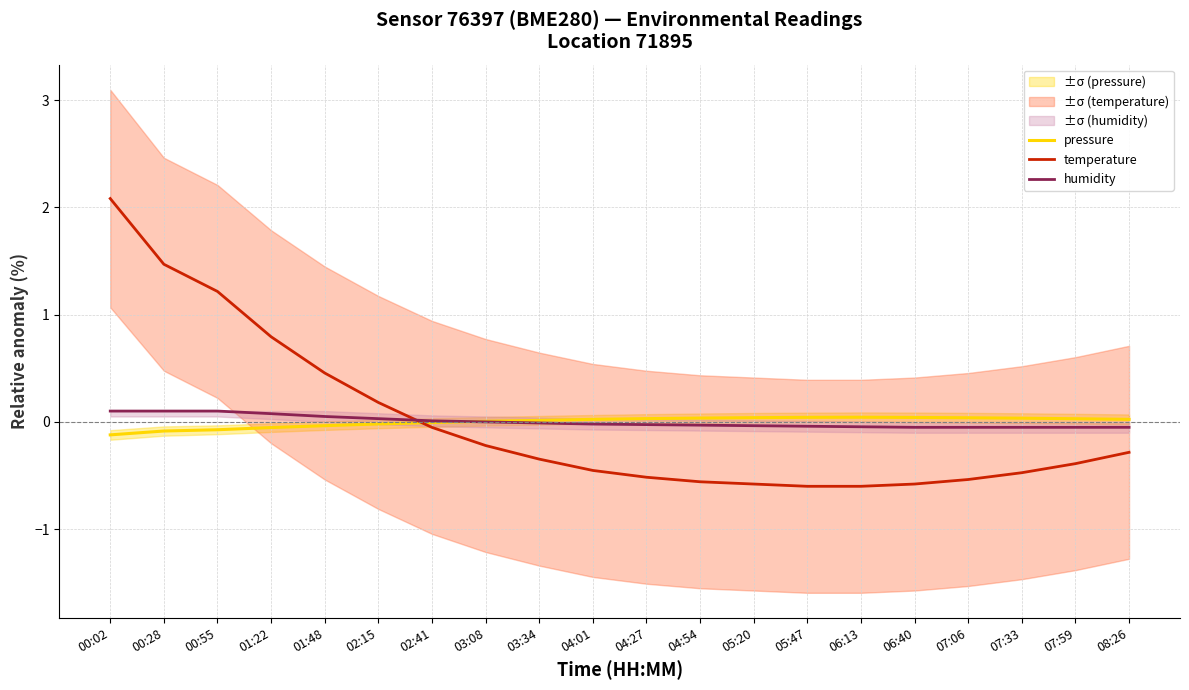

At which category is the sum across all series the highest?

00:02